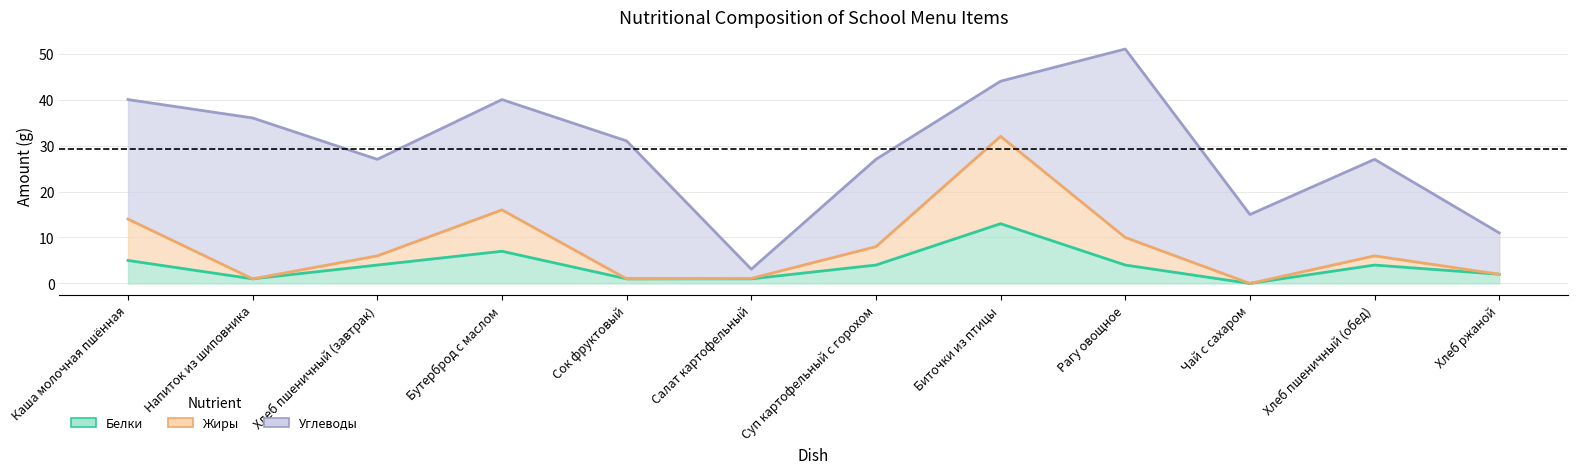

Where is the first local minimum for Жиры?

Напиток из шиповника